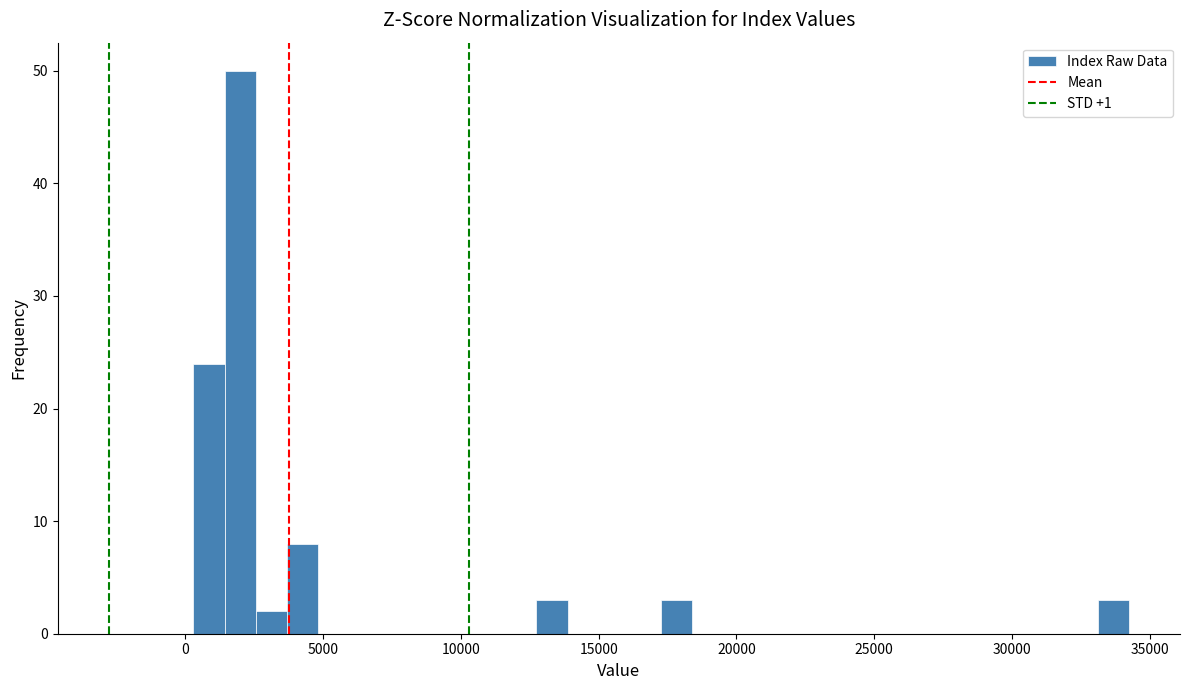

Read against the x-axis, roughly where is the centre of the tallest bar?

2000